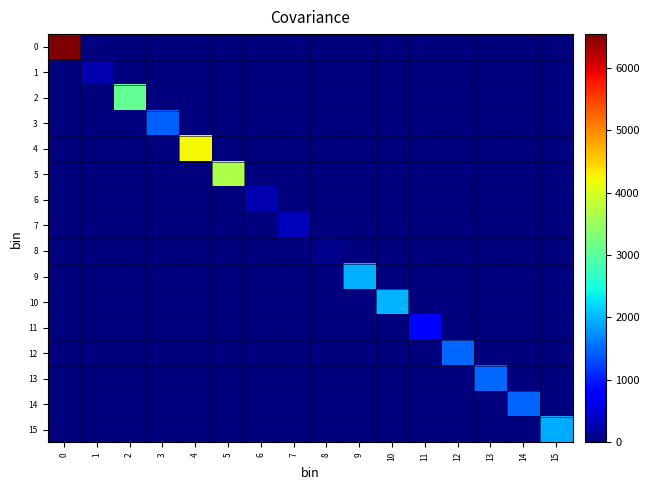

At how many categories does at least one series exceed 3583?

3